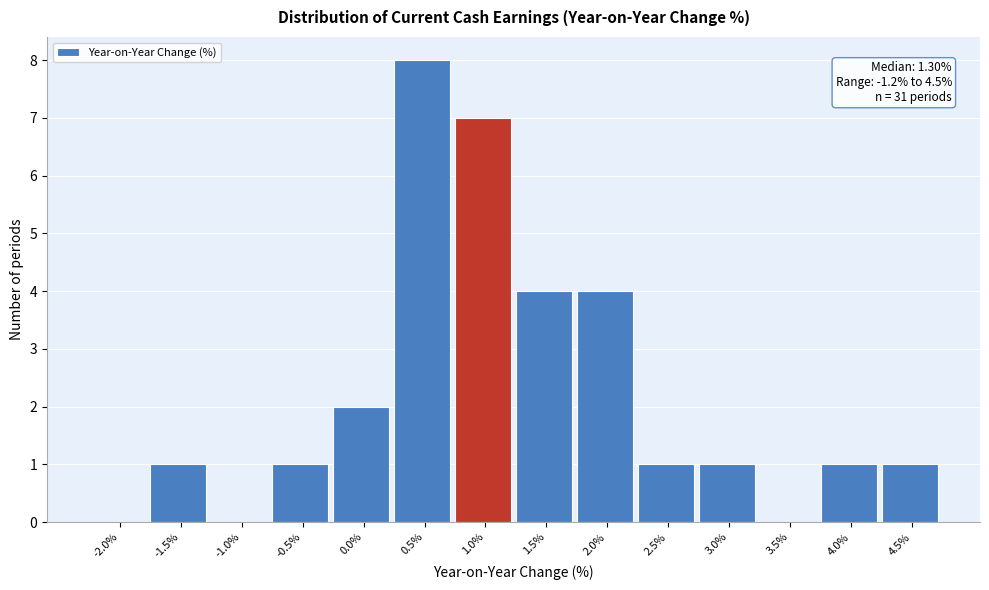

Reading left to right, what are all the values shown in this chart?

-2.0%=0	-1.5%=1	-1.0%=0	-0.5%=1	0.0%=2	0.5%=8	1.0%=7	1.5%=4	2.0%=4	2.5%=1	3.0%=1	3.5%=0	4.0%=1	4.5%=1